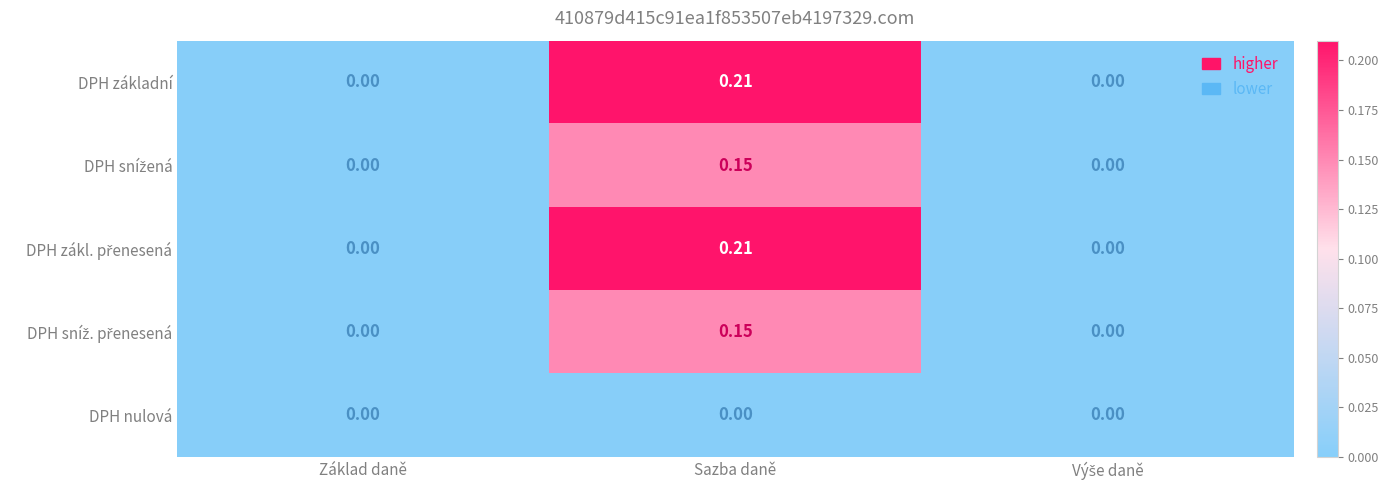

At which category is the sum across all series the highest?

Sazba daně